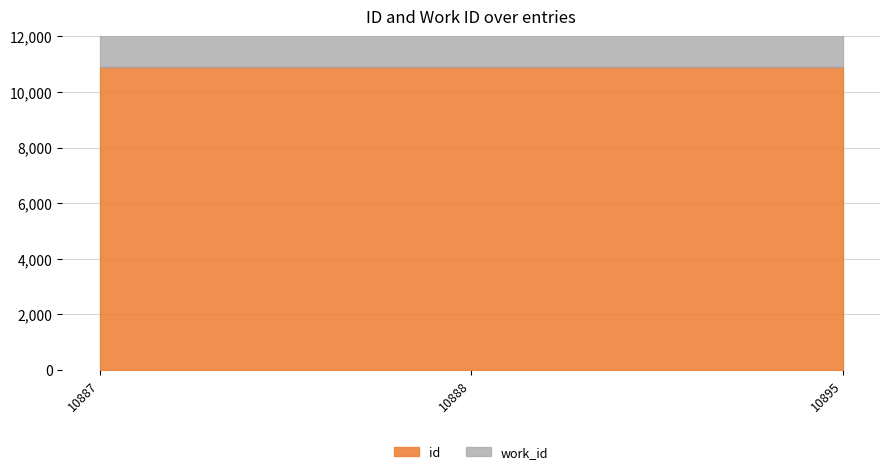

List the series in order of their overall mean, highest first.

id, work_id